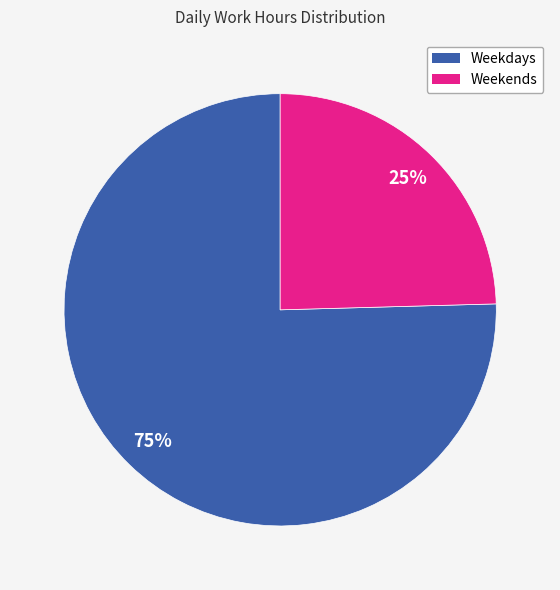

Is there any slice that represents more than half of the pie?

Yes